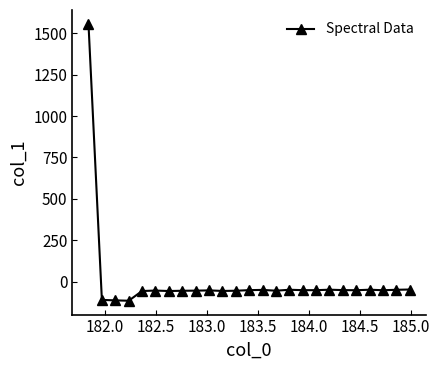

What is the value of the 16th point from the left?

-49.5